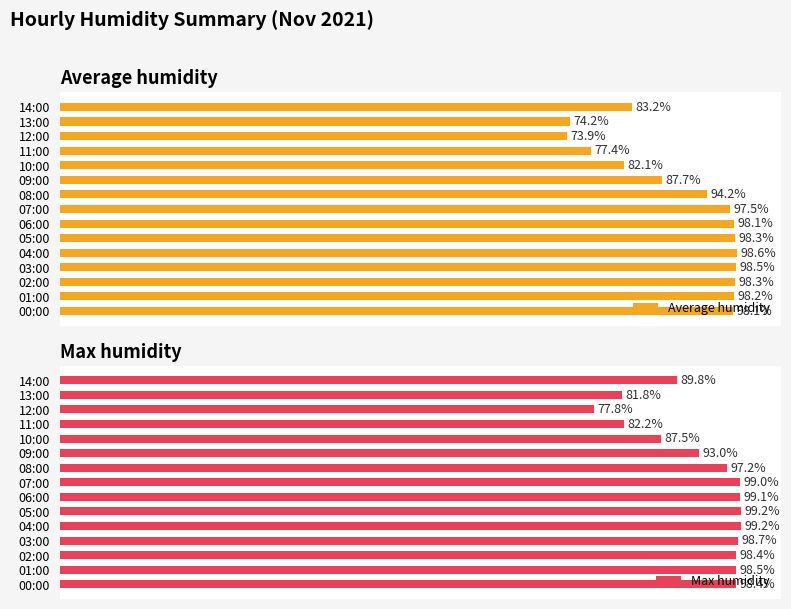

At which label is Average humidity closest to 86?

09:00